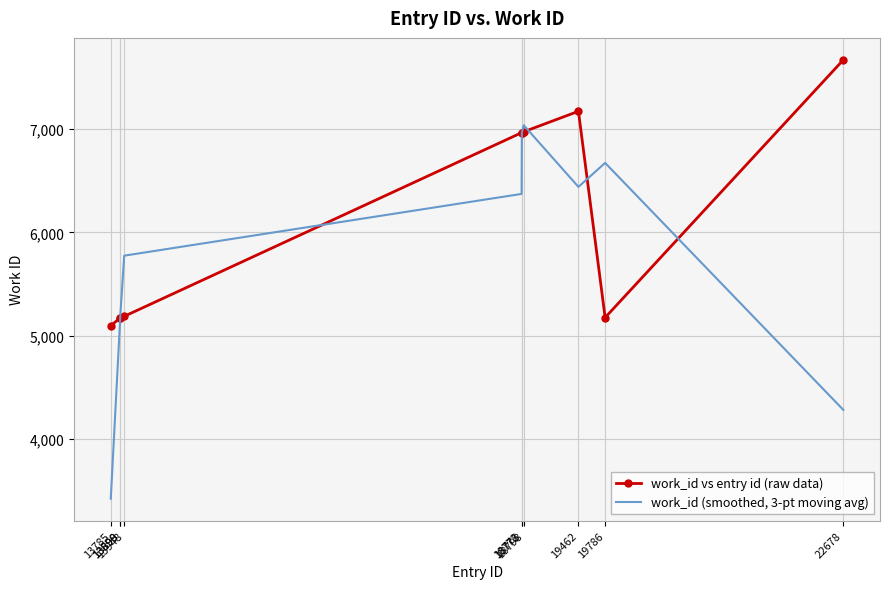

Which category has the highest value across all series?

22678